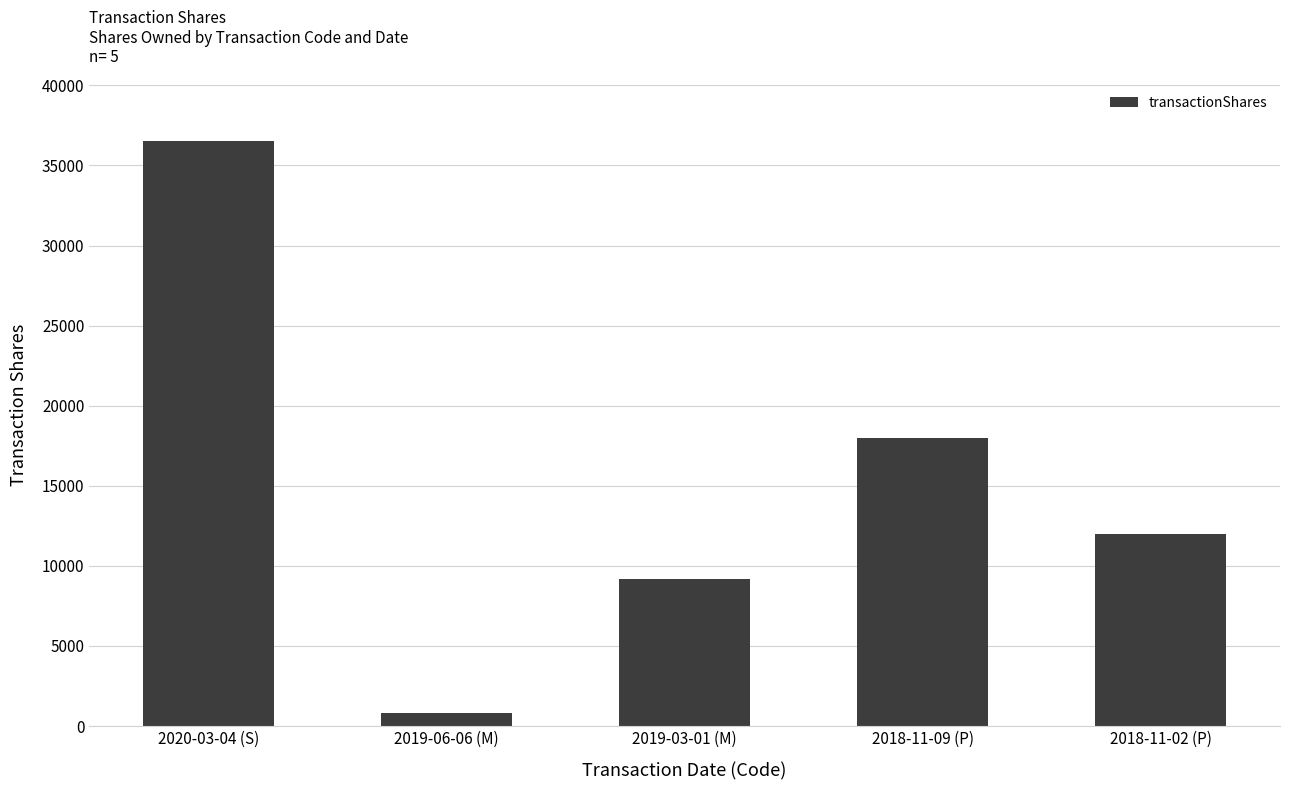

What is the greatest value displayed?

36496